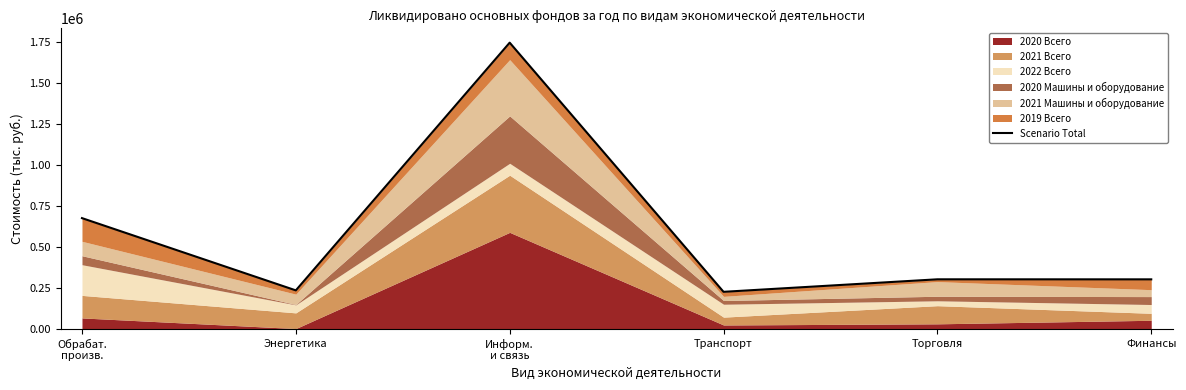

What is the change in value from Обрабат.
произв. to Энергетика?

-440314